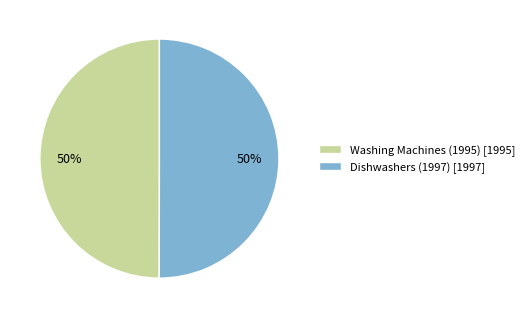

How many slices are in this pie chart?

2